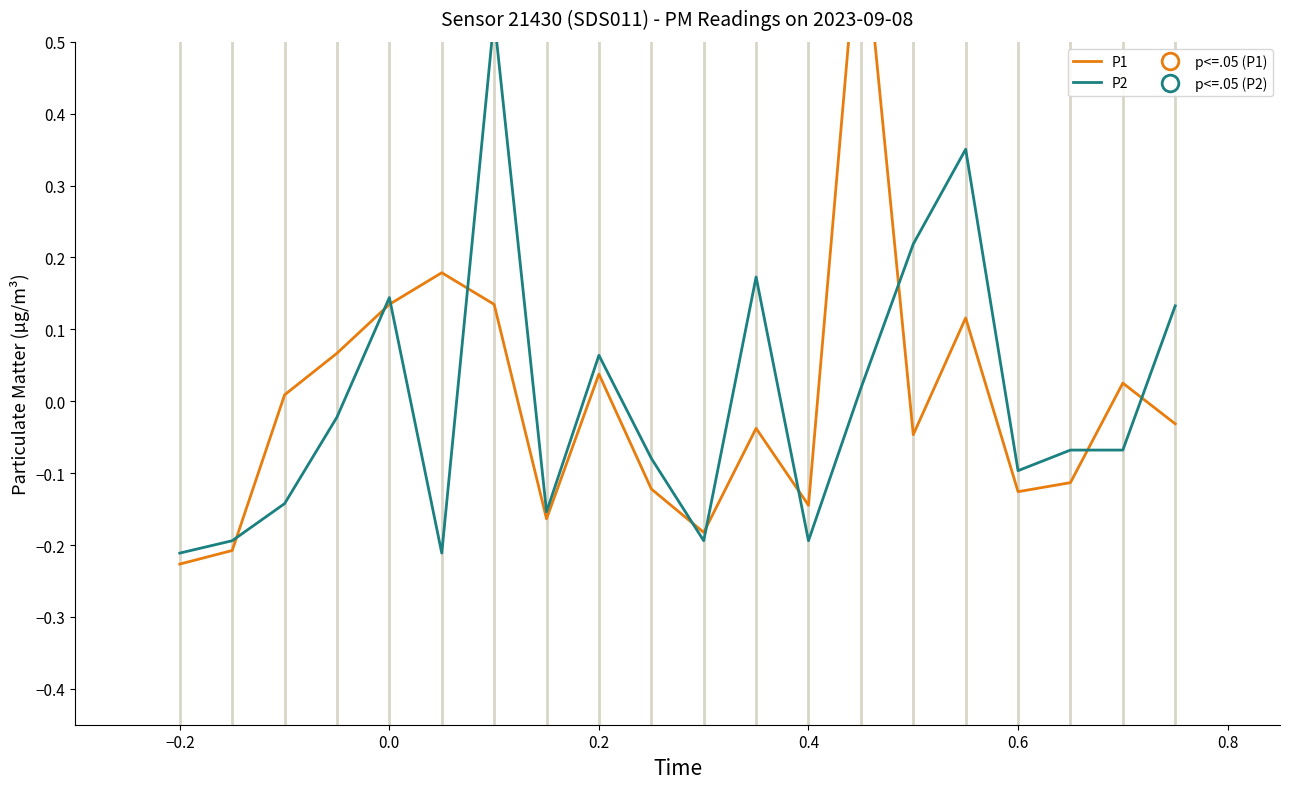

How many interior local valleys does the P2 series have?

5